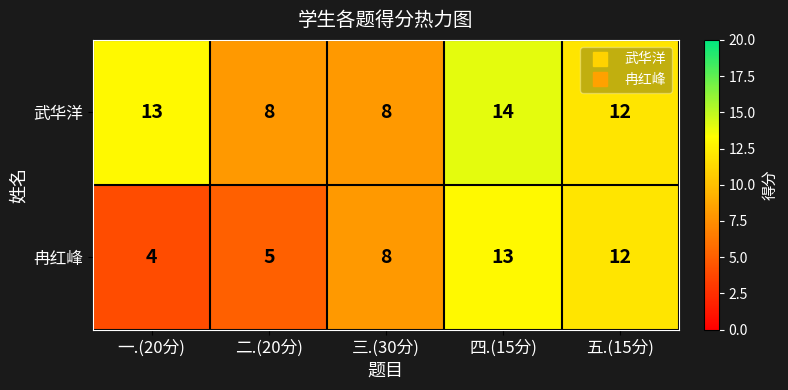

The 武华洋 series shows 8 at 二.(20分). True or false?

True